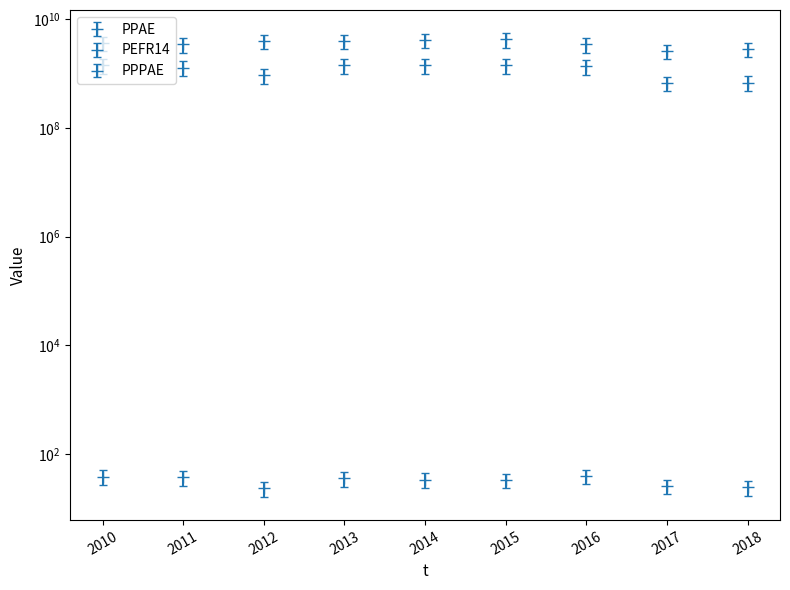

At which label is PEFR14 closest to 2413838601?

2016